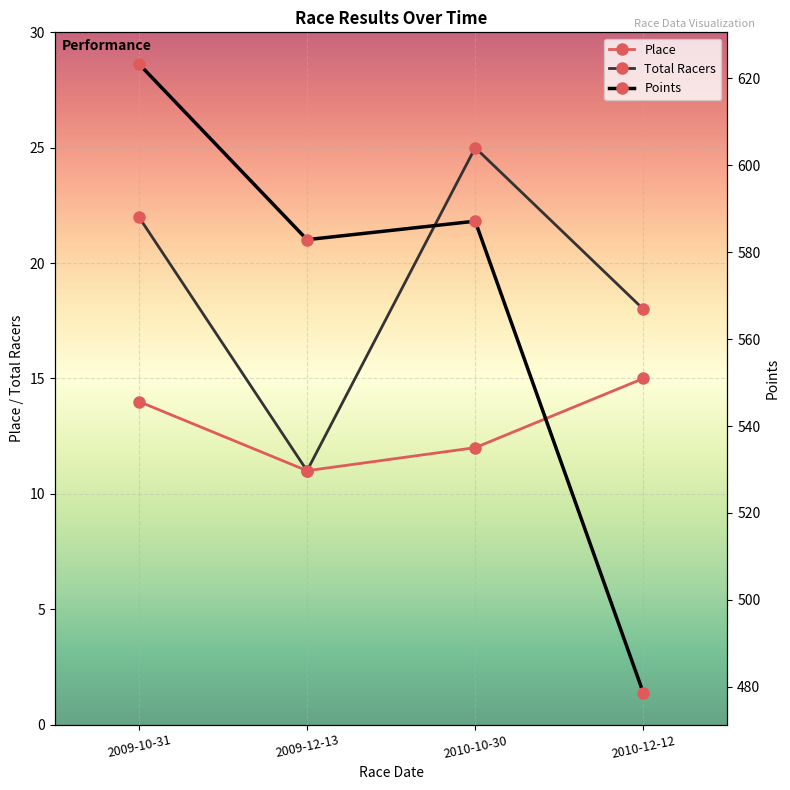

How many values in the Total Racers series exceed 22?

1